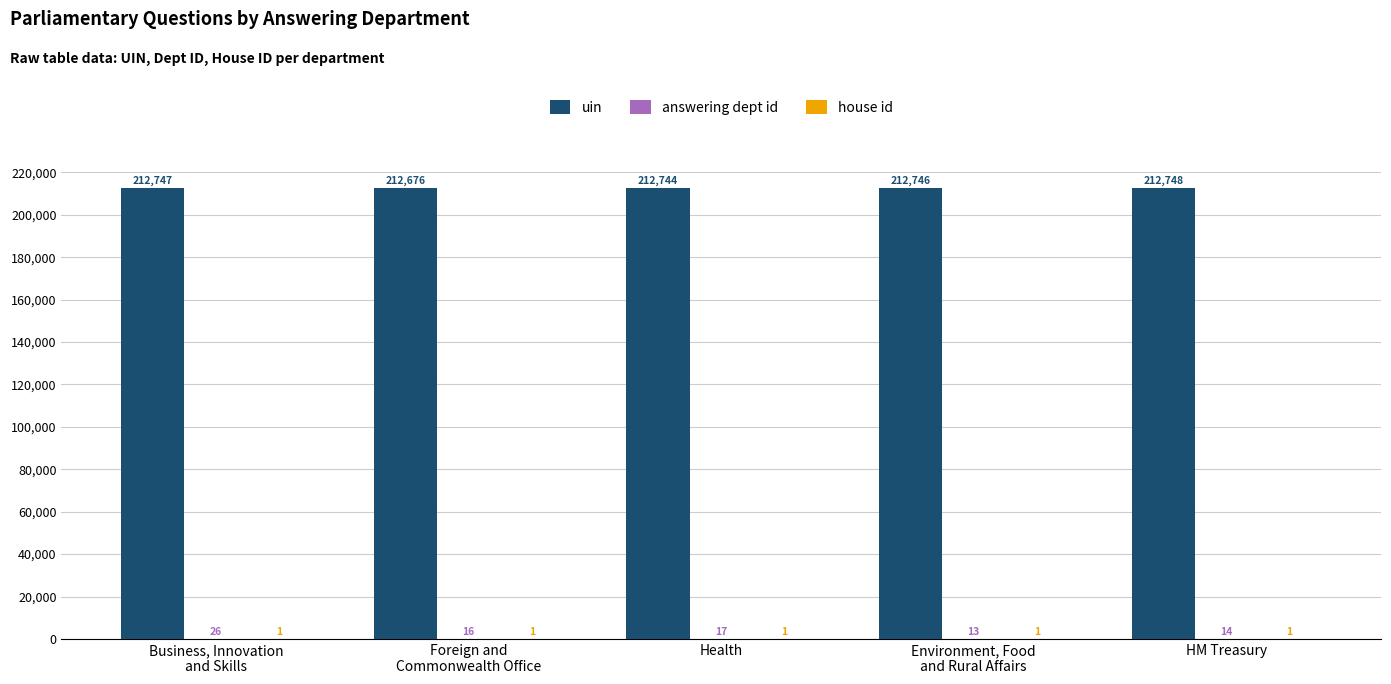

Between Foreign and
Commonwealth Office and Environment, Food
and Rural Affairs, which series saw the biggest shift?

uin